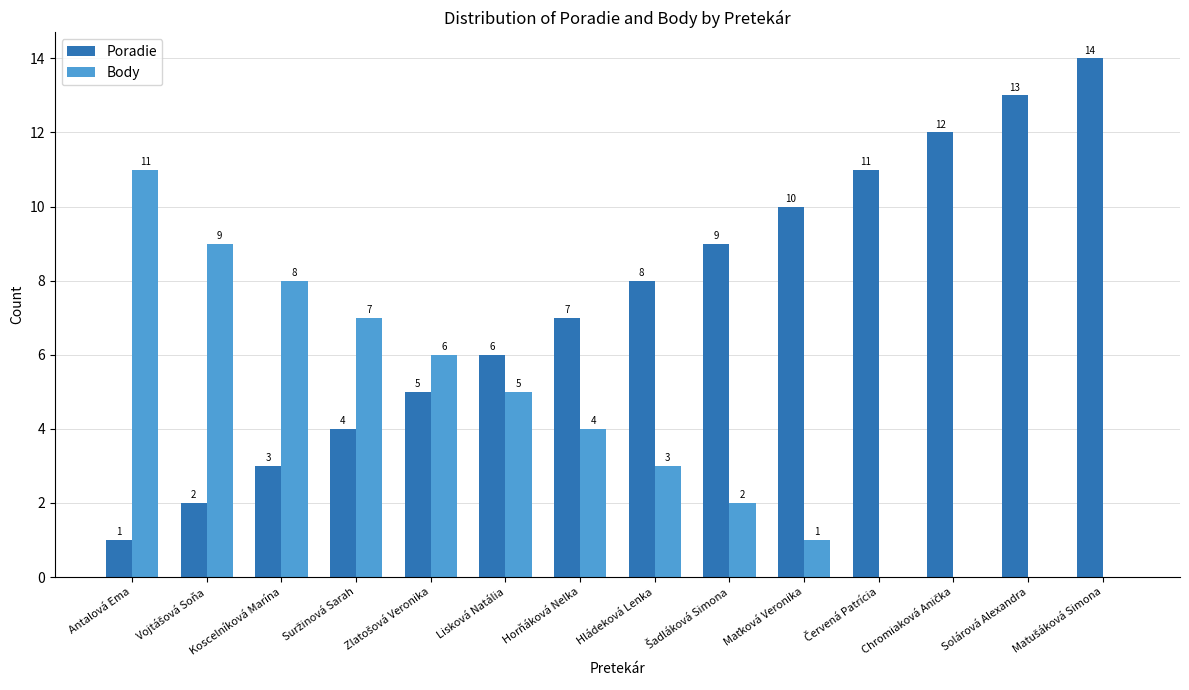

Where is Poradie nearest to the value 7?

Horňáková Nelka